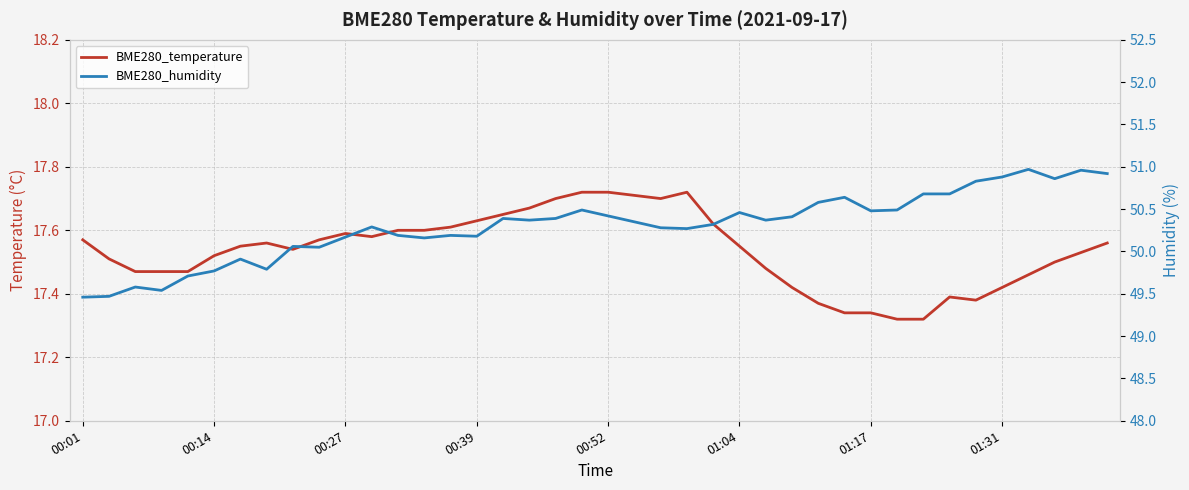

What value does the BME280_humidity series have at 26?

50.4